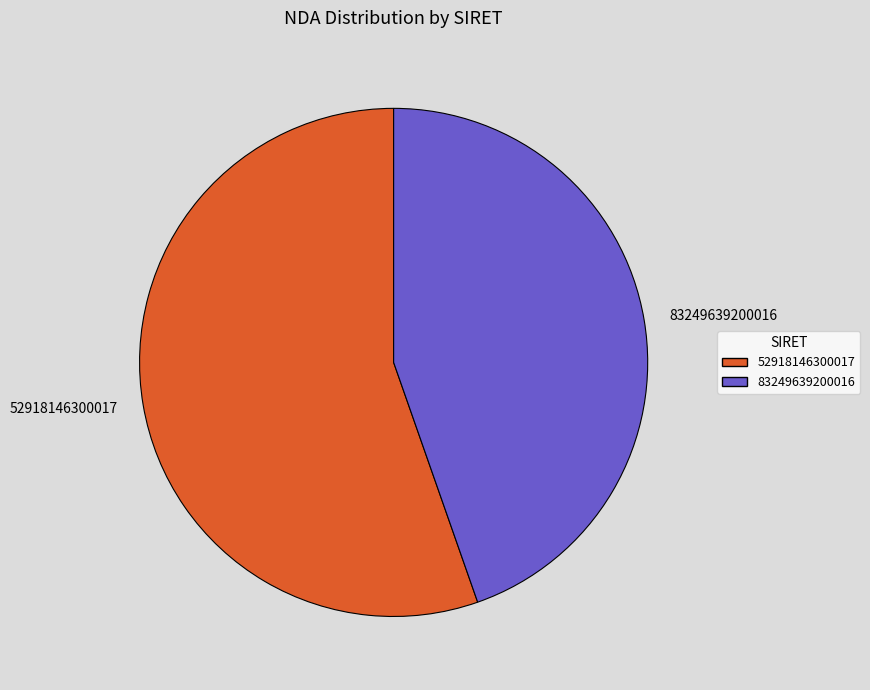

How many segments does this pie chart have?

2